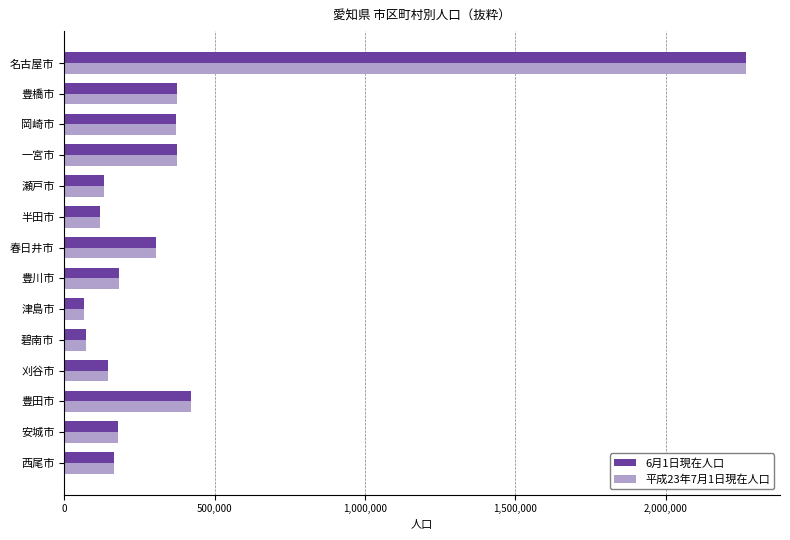

What is the total value across all series at 豊川市?

362964